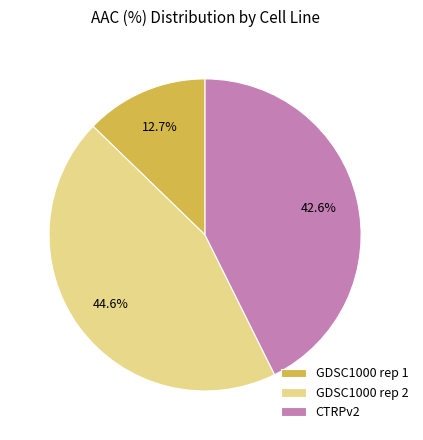

To the nearest percent, what portion does GDSC1000 rep 1 represent?

13%